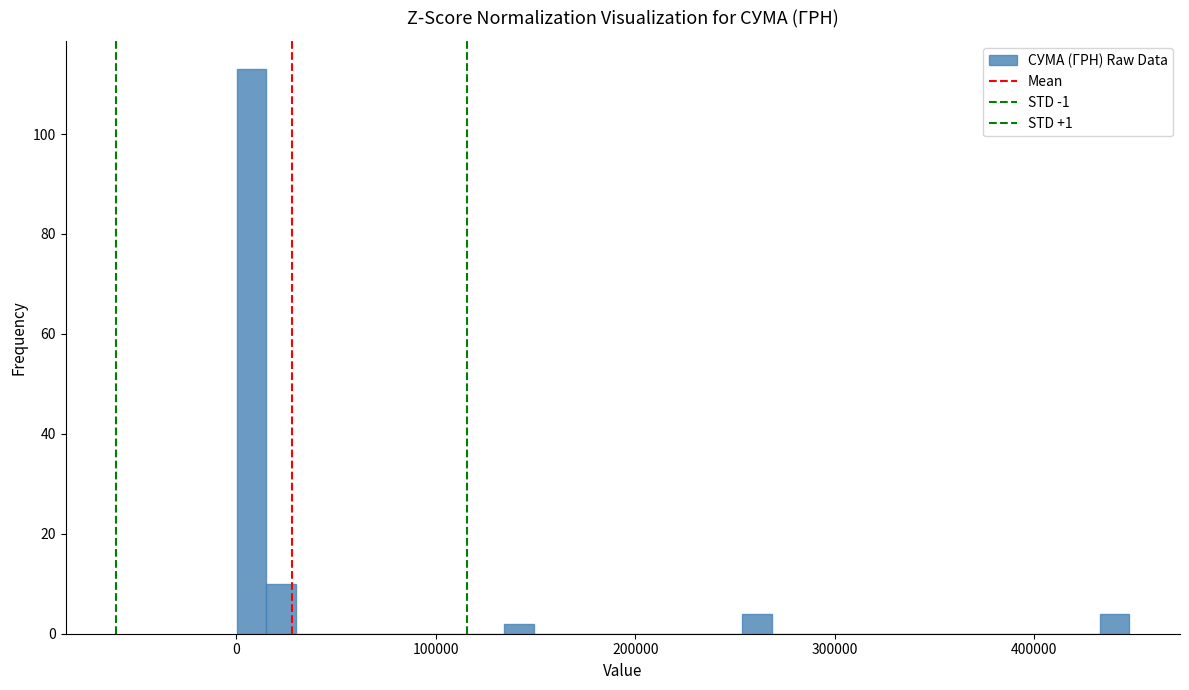

Around what value on the x-axis is the tallest bar? Give the approximate position of its centre, as read against the axis.

10000